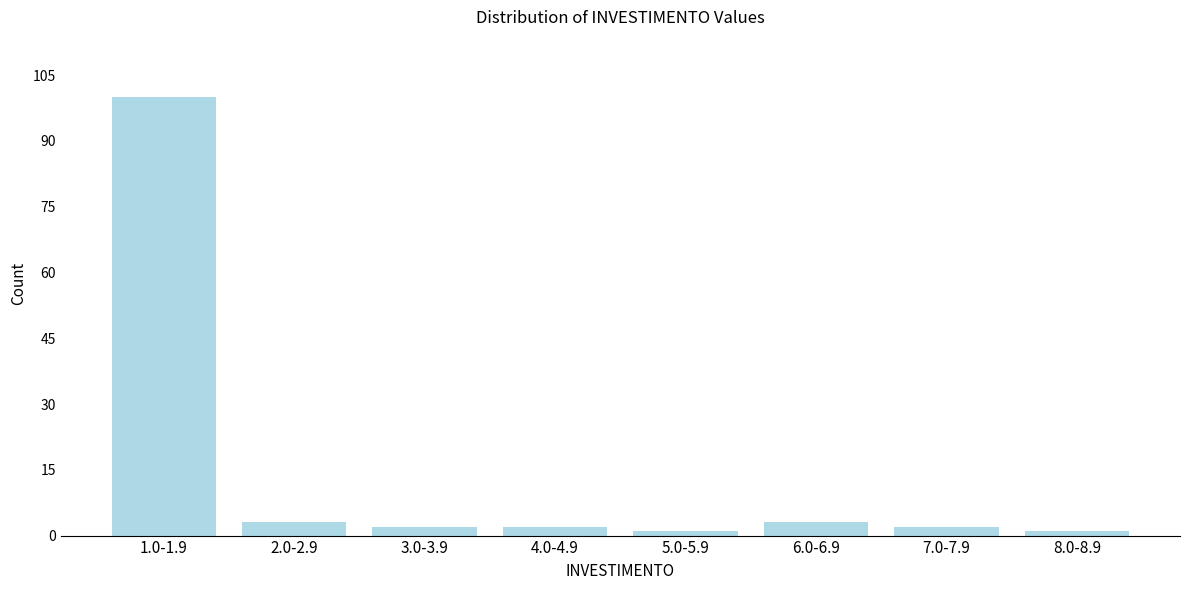

Reading left to right, transcribe all the data shown in this chart.

1.0-1.9=100	2.0-2.9=3	3.0-3.9=2	4.0-4.9=2	5.0-5.9=1	6.0-6.9=3	7.0-7.9=2	8.0-8.9=1